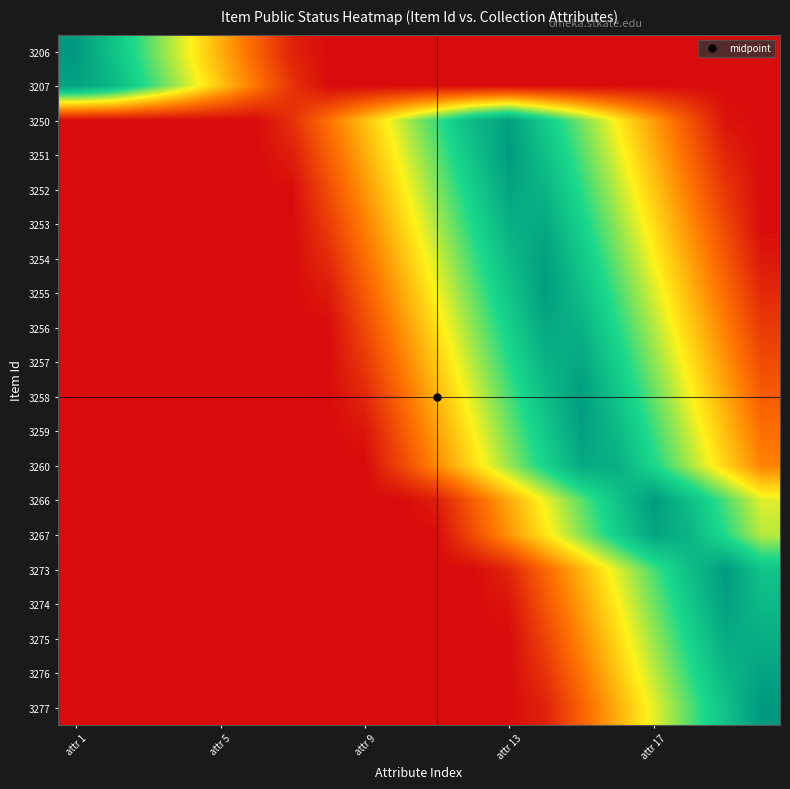

Reading left to right, transcribe all the data shown in this chart.

3206: 1.0	0.8	0.7	0.5	0.4	0.2	0.1	0.0	0.0	0.0	0.0	0.0	0.0	0.0	0.0	0.0	0.0	0.0	0.0	0.0
3207: 1.0	0.9	0.7	0.6	0.4	0.3	0.1	0.0	0.0	0.0	0.0	0.0	0.0	0.0	0.0	0.0	0.0	0.0	0.0	0.0
3250: 0.0	0.0	0.0	0.0	0.0	0.0	0.1	0.2	0.4	0.6	0.7	0.9	1.0	0.8	0.6	0.5	0.3	0.2	0.0	0.0
3251: 0.0	0.0	0.0	0.0	0.0	0.0	0.0	0.2	0.4	0.5	0.7	0.8	1.0	0.8	0.7	0.5	0.4	0.2	0.1	0.0
3252: 0.0	0.0	0.0	0.0	0.0	0.0	0.0	0.2	0.3	0.5	0.6	0.8	1.0	0.9	0.7	0.6	0.4	0.3	0.1	0.0
3253: 0.0	0.0	0.0	0.0	0.0	0.0	0.0	0.1	0.3	0.4	0.6	0.8	0.9	0.9	0.8	0.6	0.5	0.3	0.1	0.0
3254: 0.0	0.0	0.0	0.0	0.0	0.0	0.0	0.1	0.2	0.4	0.6	0.7	0.9	1.0	0.8	0.7	0.5	0.3	0.2	0.0
3255: 0.0	0.0	0.0	0.0	0.0	0.0	0.0	0.0	0.2	0.4	0.5	0.7	0.8	1.0	0.9	0.7	0.5	0.4	0.2	0.1
3256: 0.0	0.0	0.0	0.0	0.0	0.0	0.0	0.0	0.2	0.3	0.5	0.6	0.8	0.9	0.9	0.7	0.6	0.4	0.3	0.1
3257: 0.0	0.0	0.0	0.0	0.0	0.0	0.0	0.0	0.1	0.3	0.4	0.6	0.7	0.9	0.9	0.8	0.6	0.5	0.3	0.2
3258: 0.0	0.0	0.0	0.0	0.0	0.0	0.0	0.0	0.1	0.2	0.4	0.5	0.7	0.9	1.0	0.8	0.7	0.5	0.4	0.2
3259: 0.0	0.0	0.0	0.0	0.0	0.0	0.0	0.0	0.0	0.2	0.3	0.5	0.7	0.8	1.0	0.9	0.7	0.6	0.4	0.2
3260: 0.0	0.0	0.0	0.0	0.0	0.0	0.0	0.0	0.0	0.1	0.3	0.5	0.6	0.8	0.9	0.9	0.8	0.6	0.4	0.3
3266: 0.0	0.0	0.0	0.0	0.0	0.0	0.0	0.0	0.0	0.0	0.0	0.2	0.4	0.5	0.7	0.8	1.0	0.9	0.7	0.5
3267: 0.0	0.0	0.0	0.0	0.0	0.0	0.0	0.0	0.0	0.0	0.0	0.2	0.3	0.5	0.6	0.8	0.9	0.9	0.7	0.6
3273: 0.0	0.0	0.0	0.0	0.0	0.0	0.0	0.0	0.0	0.0	0.0	0.0	0.1	0.2	0.4	0.5	0.7	0.9	1.0	0.8
3274: 0.0	0.0	0.0	0.0	0.0	0.0	0.0	0.0	0.0	0.0	0.0	0.0	0.0	0.2	0.3	0.5	0.7	0.8	1.0	0.9
3275: 0.0	0.0	0.0	0.0	0.0	0.0	0.0	0.0	0.0	0.0	0.0	0.0	0.0	0.1	0.3	0.5	0.6	0.8	0.9	0.9
3276: 0.0	0.0	0.0	0.0	0.0	0.0	0.0	0.0	0.0	0.0	0.0	0.0	0.0	0.1	0.3	0.4	0.6	0.7	0.9	1.0
3277: 0.0	0.0	0.0	0.0	0.0	0.0	0.0	0.0	0.0	0.0	0.0	0.0	0.0	0.1	0.2	0.4	0.5	0.7	0.8	1.0